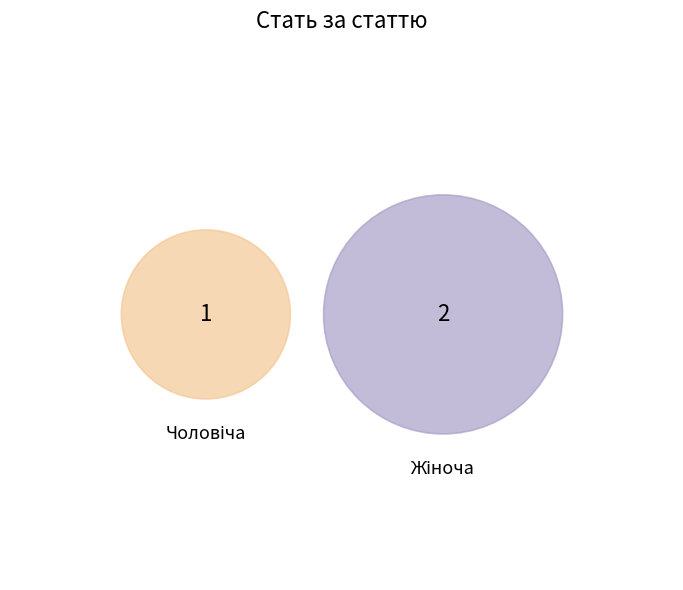

Between Жіноча and Чоловіча, which is larger?

Жіноча